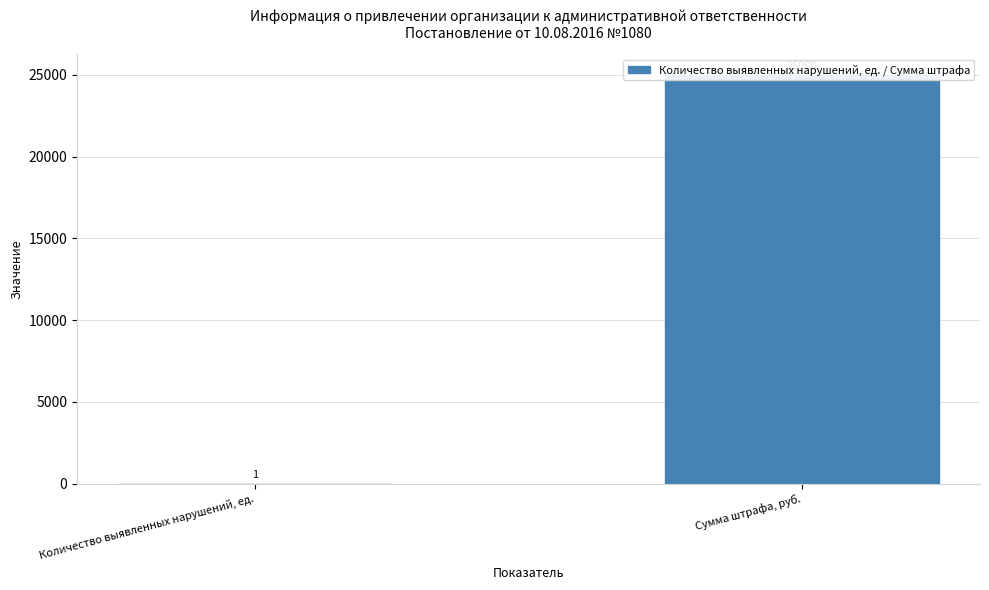

What is the minimum value shown in the chart?

1